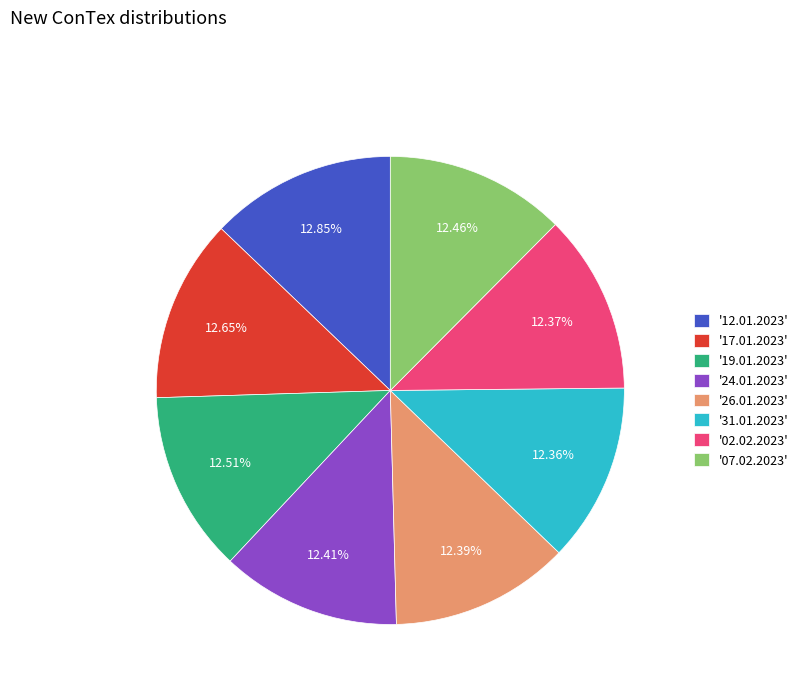

What is the ratio of the value at '19.01.2023' to the value at '12.01.2023'?

1.0